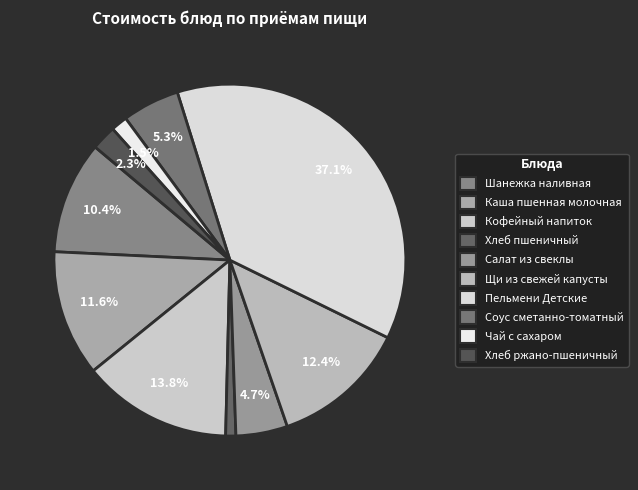

Does Хлеб пшеничный represent more than half of the total?

No